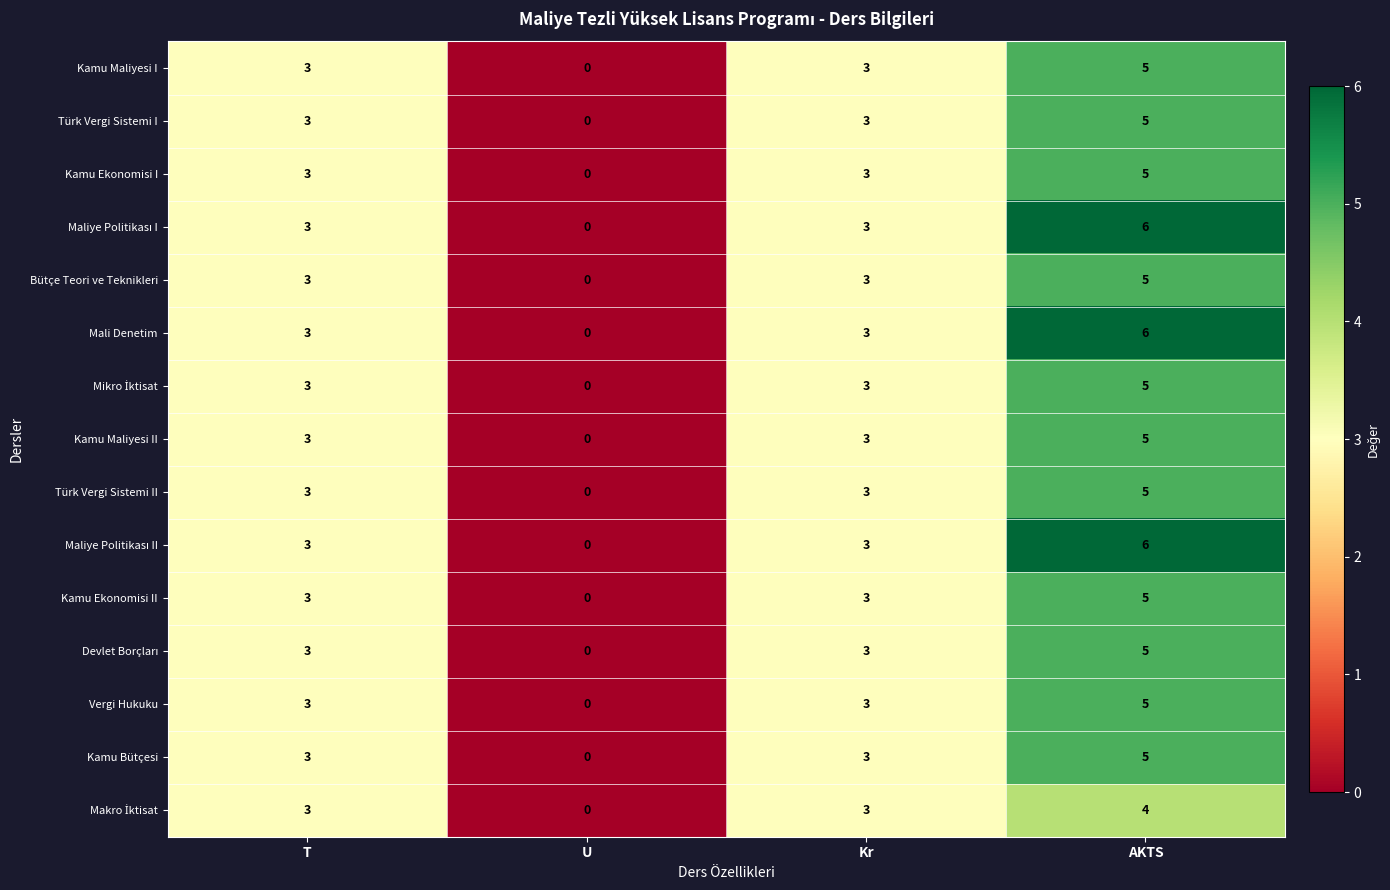

Count the Kamu Ekonomisi I values in the range 3 to 5.

3